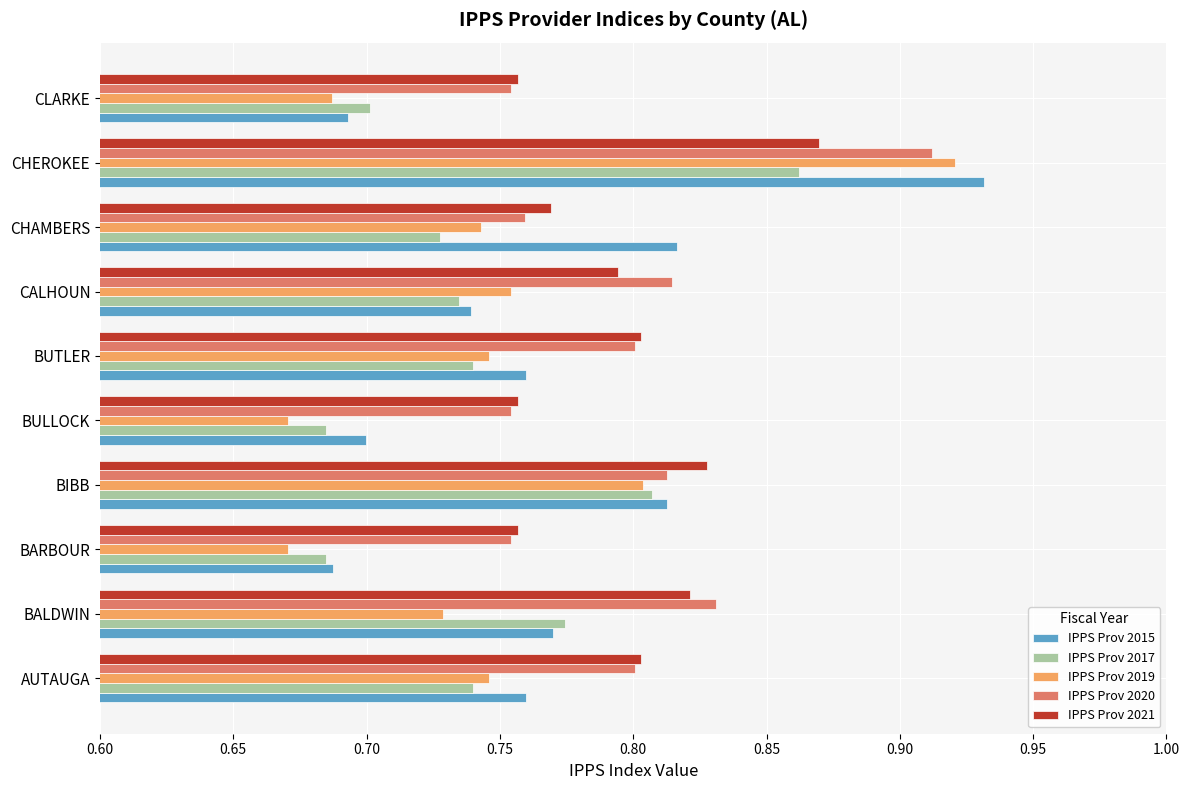

Where is IPPS Prov 2015 nearest to the value 0?

BARBOUR